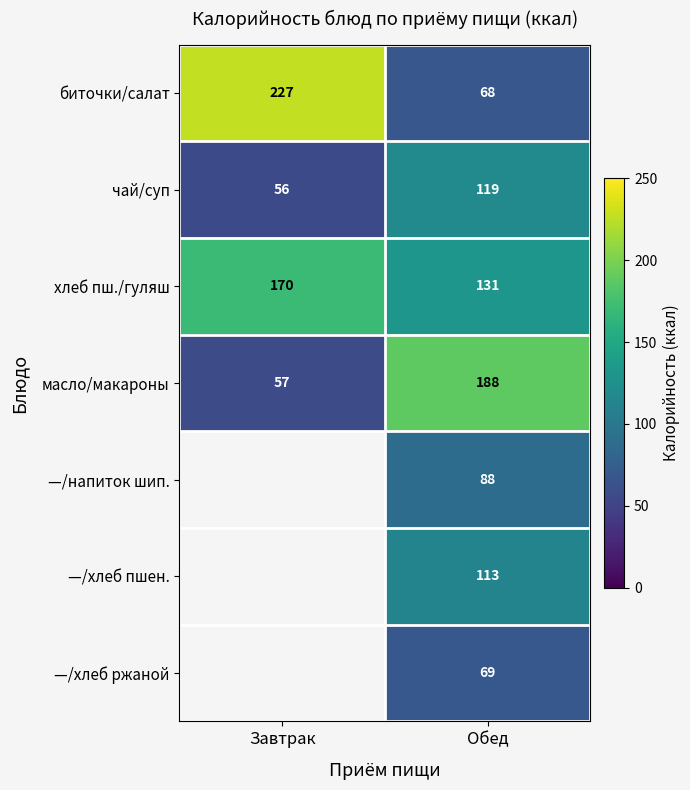

True or false: биточки/салат has a value of 68 at Обед.

True